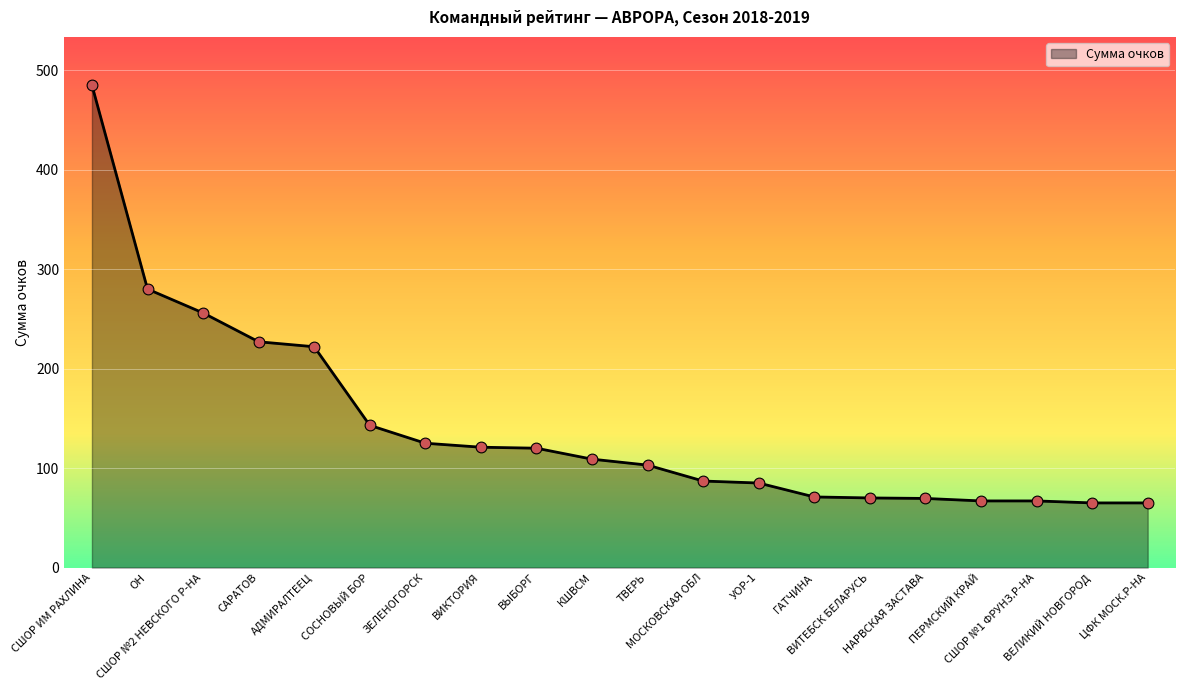

Between УОР-1 and АДМИРАЛТЕЕЦ, which is larger?

АДМИРАЛТЕЕЦ